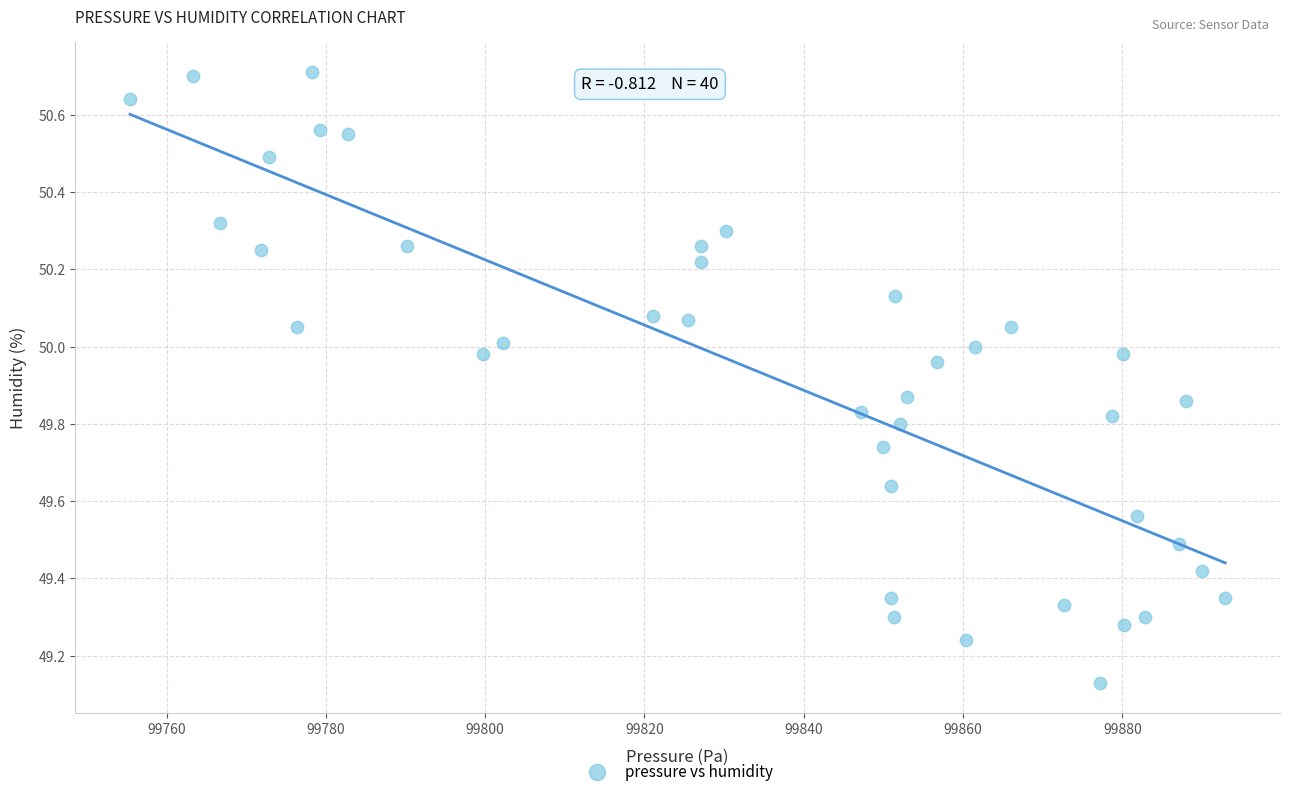

What is the range of X values (max minus min)?

137.5